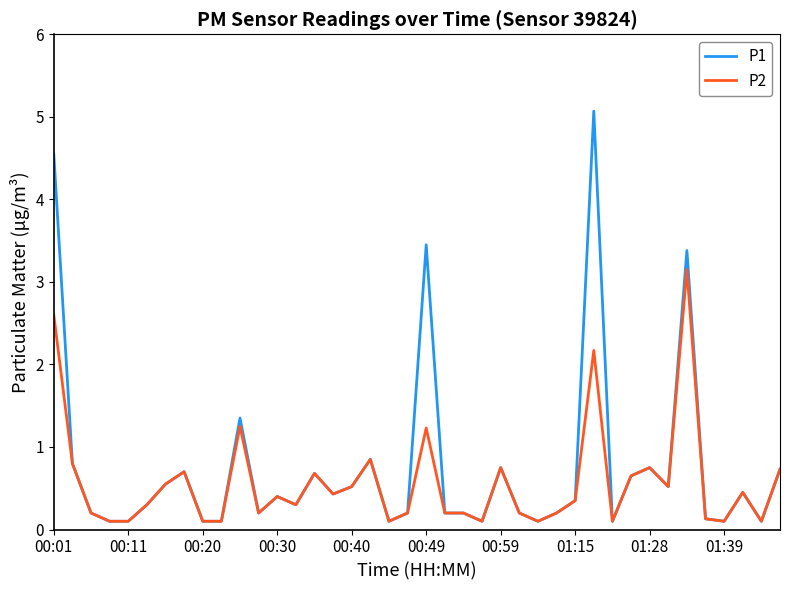

At how many categories does at least one series exceed 0?

40